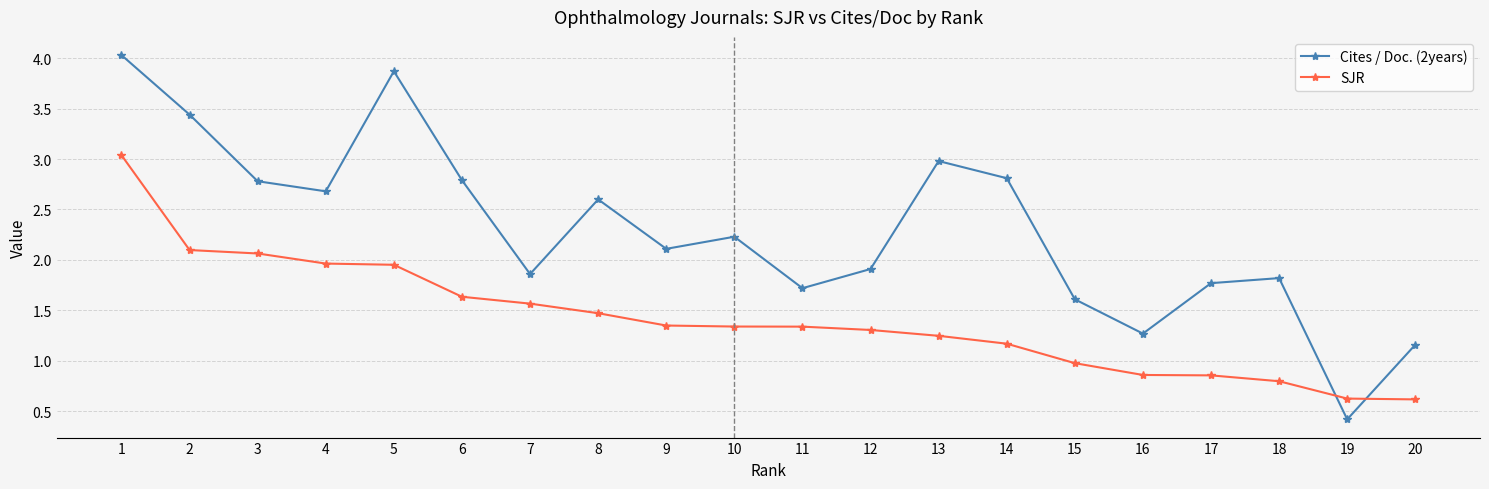

Which series has the largest range (max minus min)?

Cites / Doc. (2years)